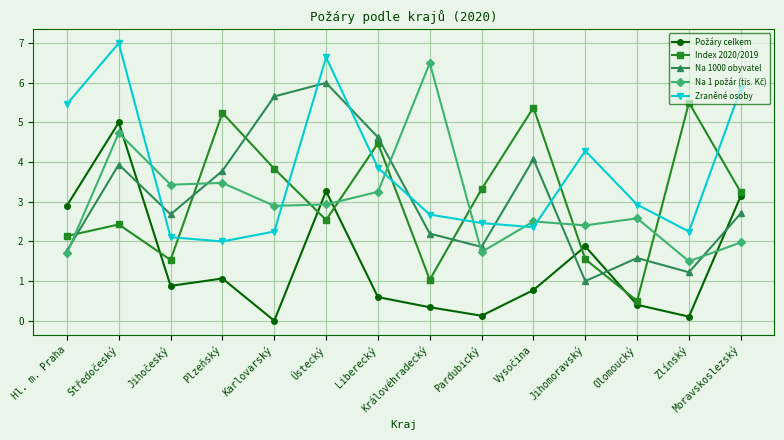

True or false: Index 2020/2019 and Na 1000 obyvatel cross at least once.

True